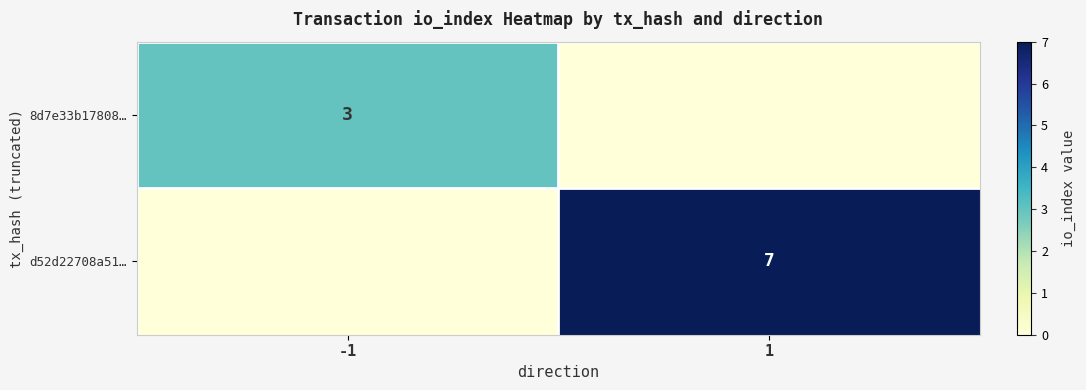

Is the value of d52d22708a51… at 1 greater than the value of 8d7e33b17808… at -1?

Yes